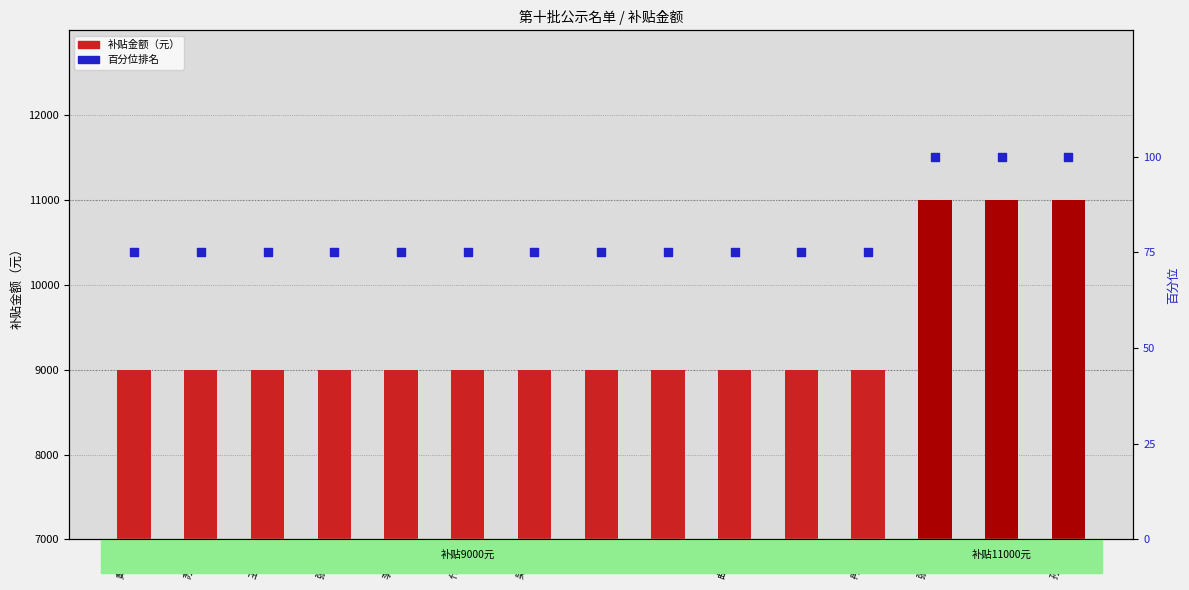

What are all the series names shown in the legend?

补贴金额（元）, 百分位排名